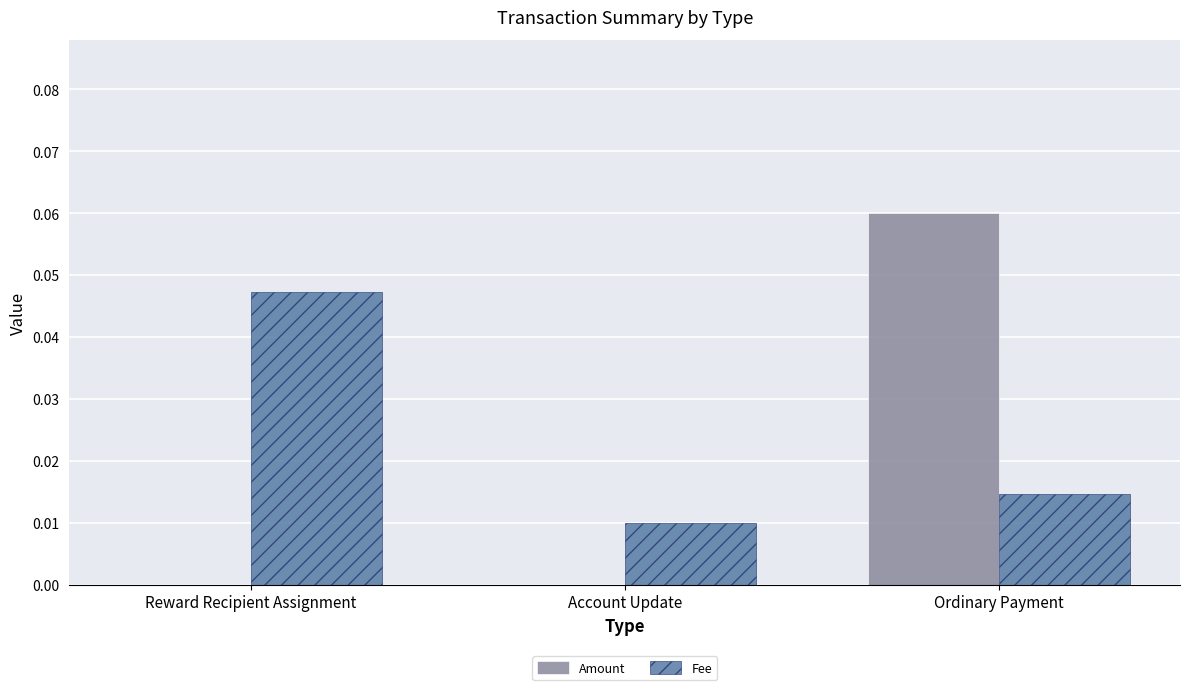

Are the bars grouped side by side (vs. stacked)?

Yes